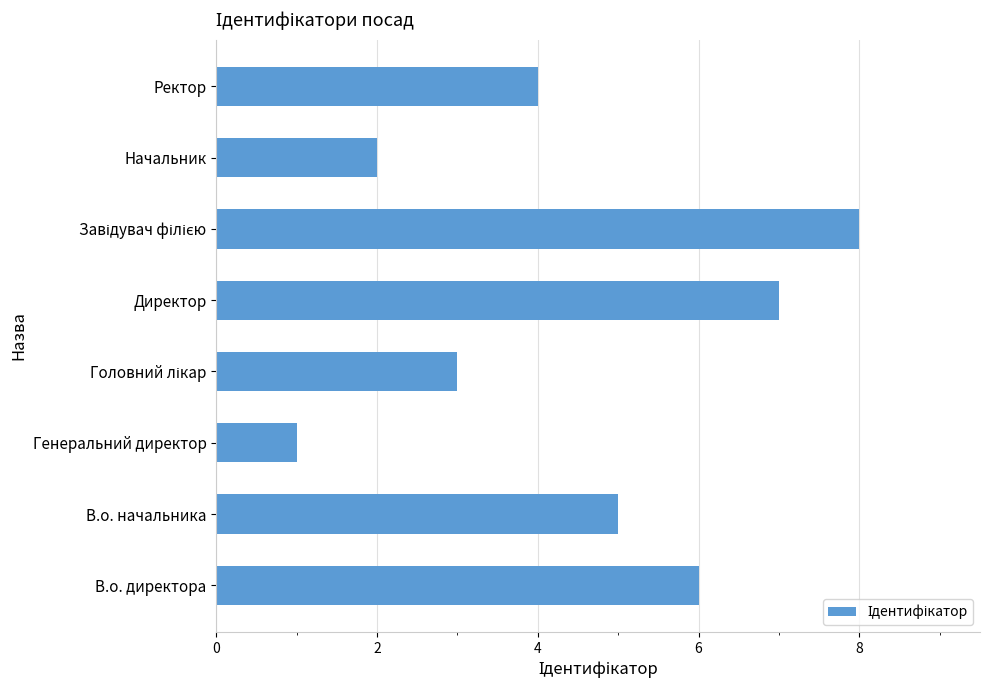

What is the difference between the maximum and minimum values?

7